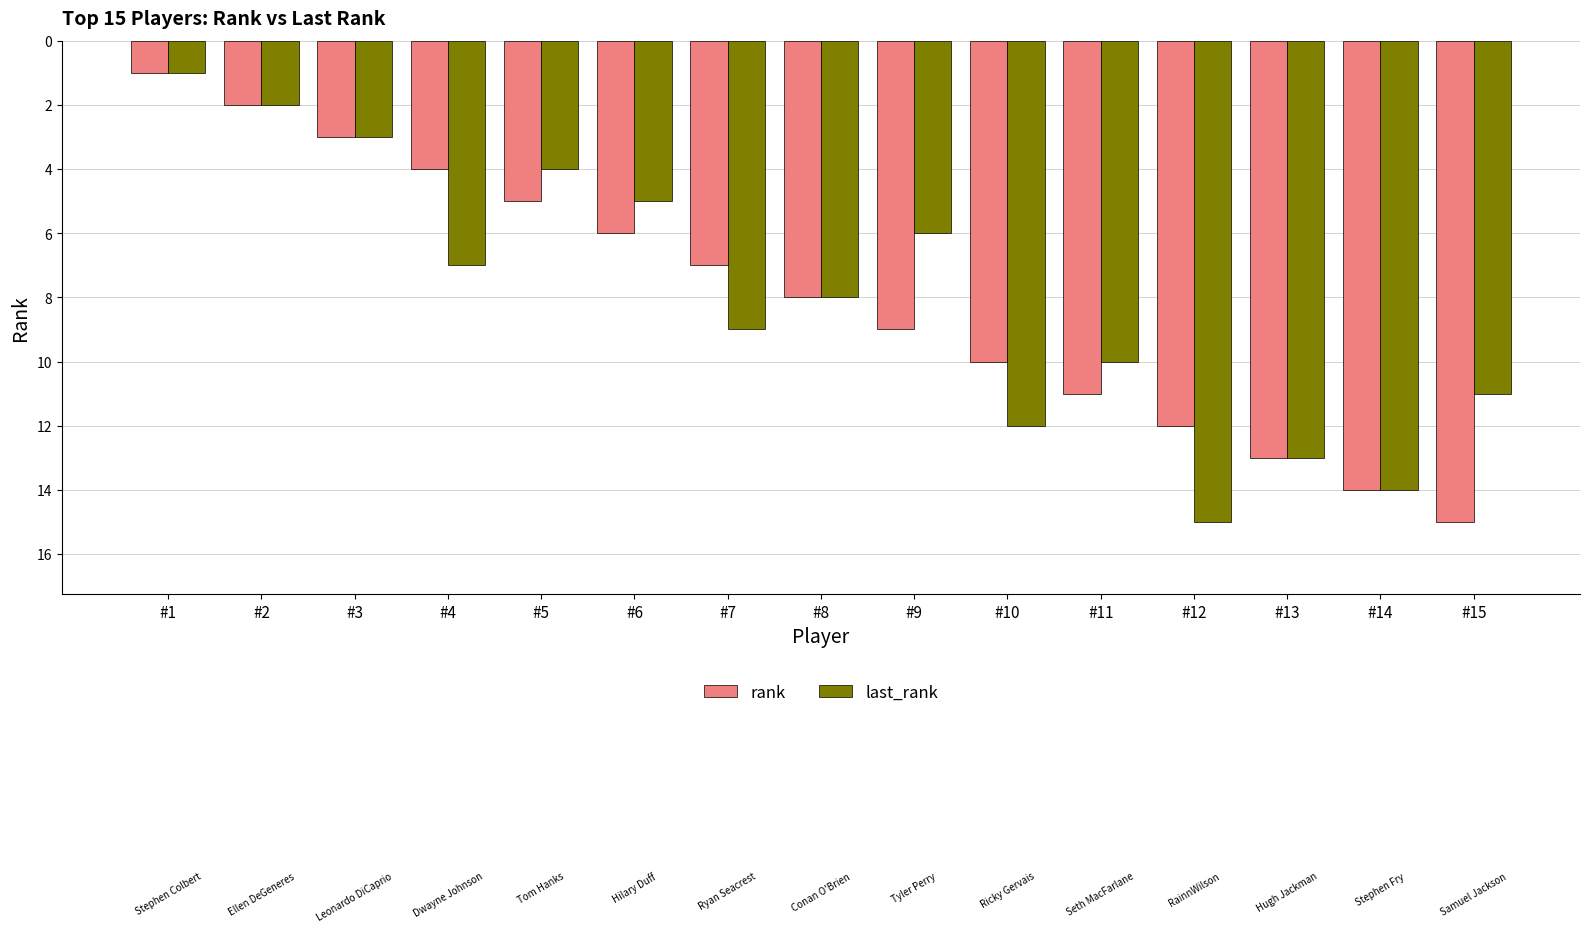

What is the difference between the highest and lowest values at #7?

2